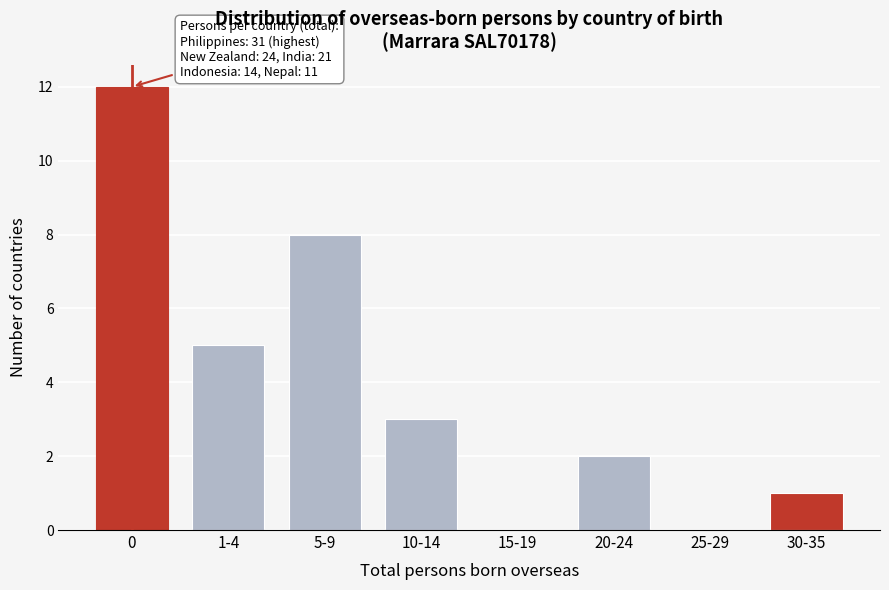

Reading left to right, extract all data points from this chart.

0=12	1-4=5	5-9=8	10-14=3	15-19=0	20-24=2	25-29=0	30-35=1